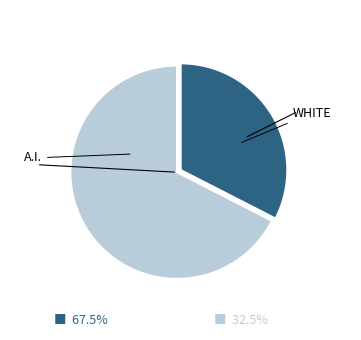

Does any single category account for the majority?

Yes